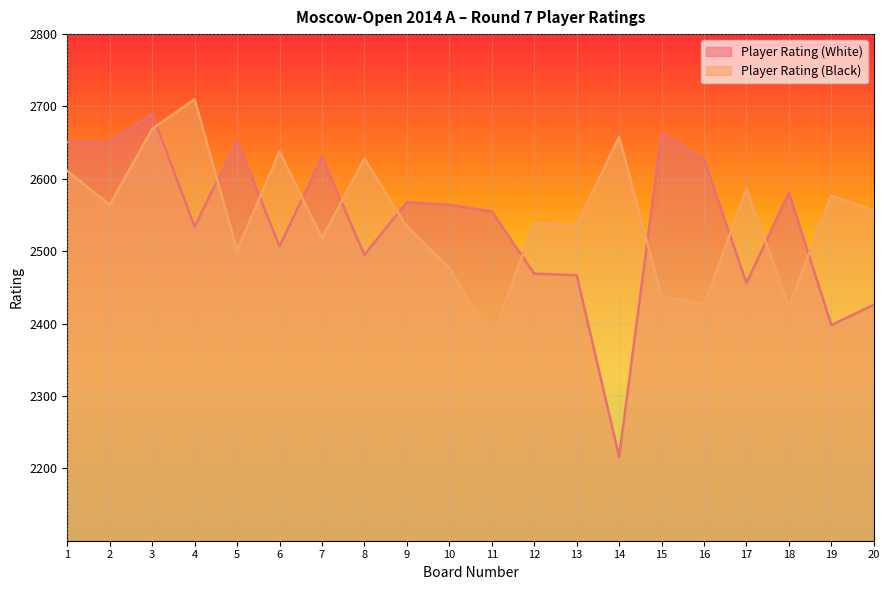

How many intersections are there between Player Rating (Black) and Player Rating (White)?

11